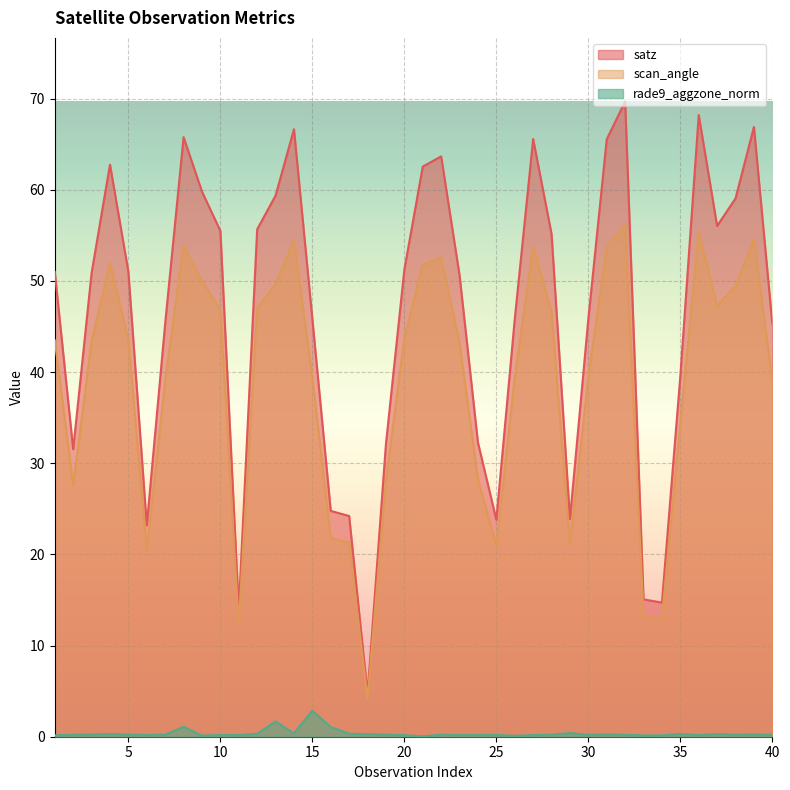

Reading right to left, transcribe all the data shown in this chart.

satz: 45.3	66.9	59.0	56.0	68.2	39.6	14.7	15.1	69.7	65.5	45.8	23.9	55.1	65.6	45.8	23.8	32.3	50.6	63.7	62.5	51.2	32.1	4.7	24.2	24.8	45.8	66.6	59.4	55.7	13.9	55.5	59.8	65.8	45.3	23.2	51.0	62.8	50.9	31.5	51.0
scan_angle: 39.0	54.5	49.4	47.3	55.3	34.4	13.0	13.3	56.2	53.7	39.4	21.0	46.6	53.8	39.4	20.9	28.2	43.2	52.5	51.8	43.7	28.1	4.1	21.3	21.8	39.4	54.4	49.6	47.0	12.3	46.9	50.0	53.9	39.0	20.4	43.5	52.0	43.4	27.6	43.5
rade9_aggzone_norm: 0.2	0.2	0.2	0.3	0.2	0.3	0.1	0.1	0.2	0.3	0.2	0.4	0.2	0.2	0.1	0.2	0.2	0.2	0.2	0.0	0.2	0.2	0.3	0.3	1.1	2.8	0.4	1.7	0.3	0.2	0.2	0.1	1.1	0.2	0.2	0.2	0.3	0.2	0.2	0.2